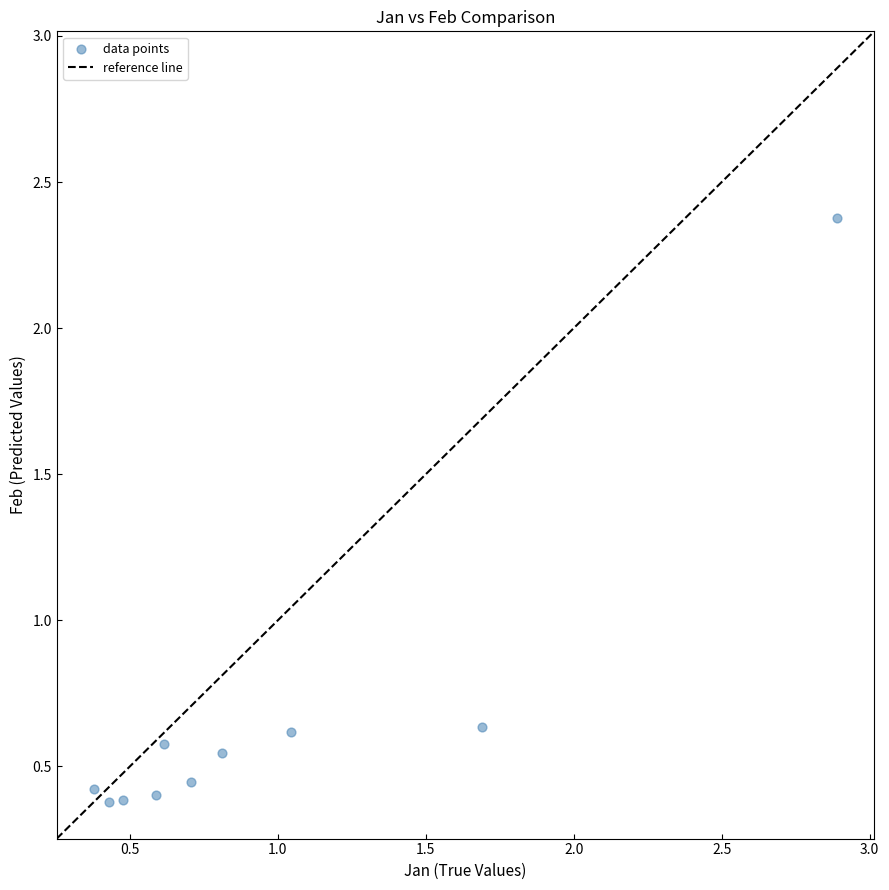

What is the range of X values (max minus min)?

2.5